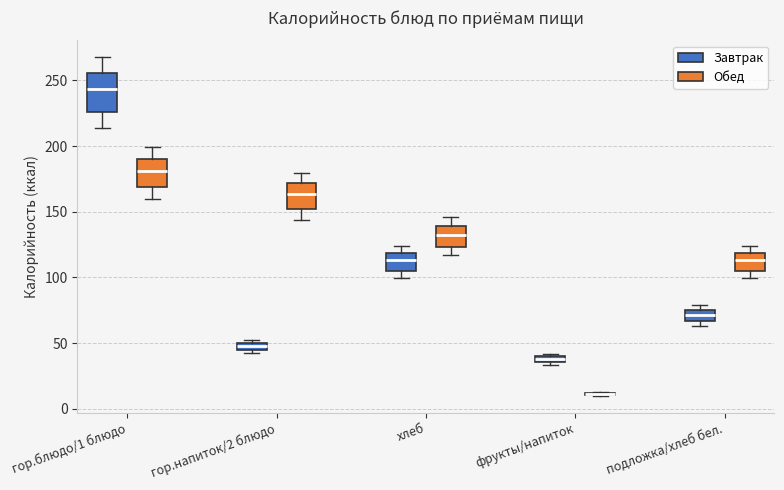

Where is the lower edge of the box for фрукты/напиток (Завтрак) on the y-axis? The values are not printed on the chart, so give them approximately, as read against the axis.

35